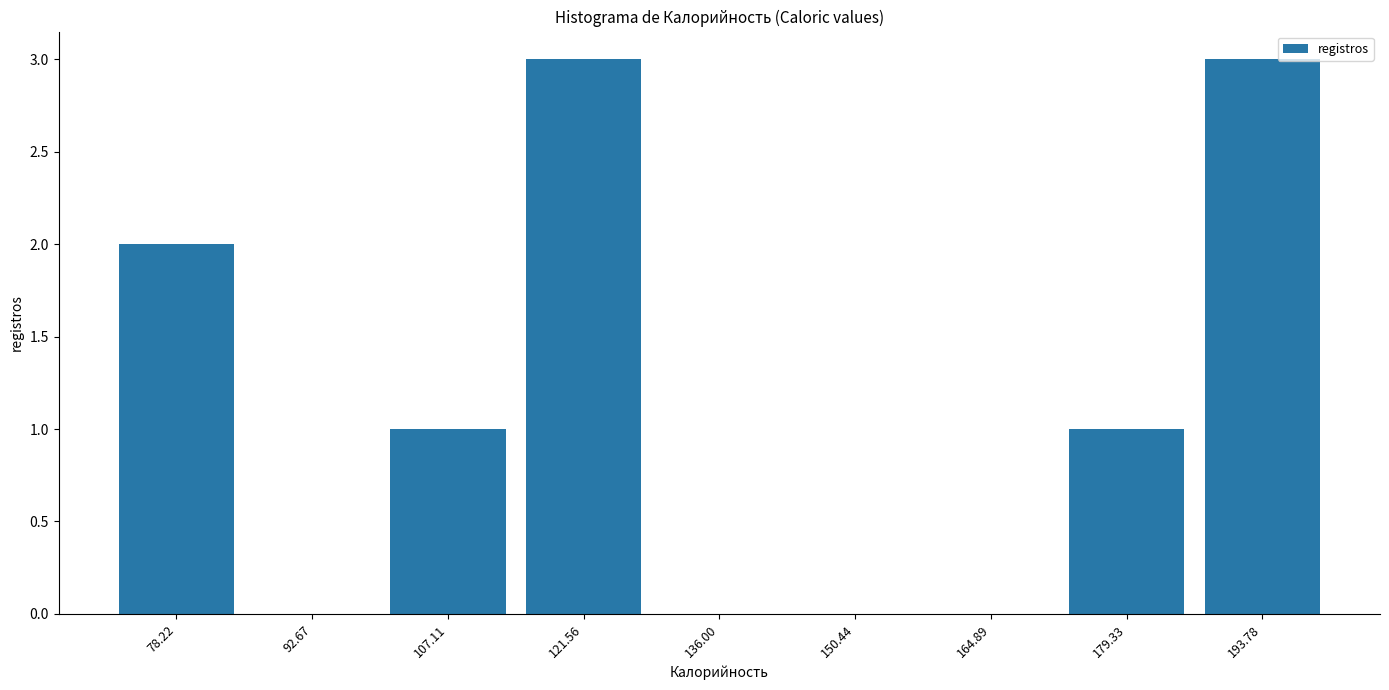

Reading left to right, transcribe this chart: for each bar, give the range it covers on the x-axis and its height. Neither the bar edges nor the heights are printed on the chart, so give them approximately, as read against the axes.

72 to 86: 2
86 to 100: 0
100 to 114: 1
114 to 128: 3
128 to 144: 0
144 to 158: 0
158 to 172: 0
172 to 186: 1
186 to 202: 3